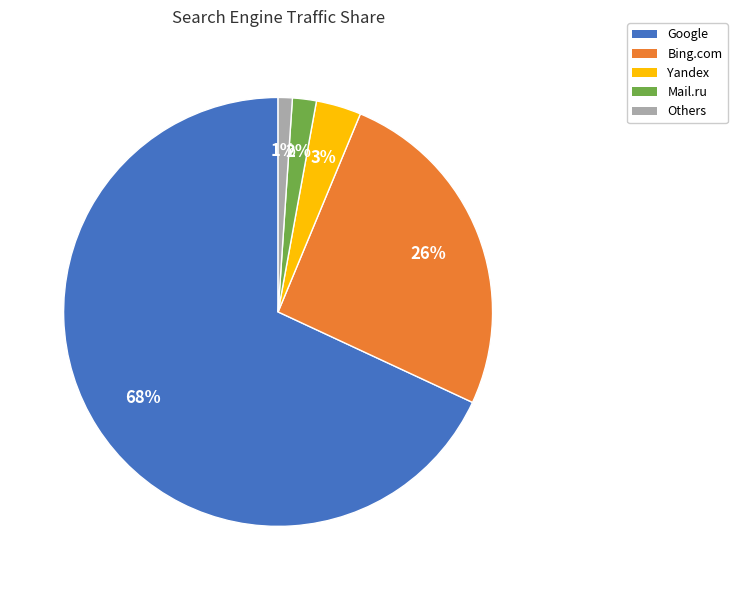

Rank the categories by value from lowest to highest.

Others, Mail.ru, Yandex, Bing.com, Google